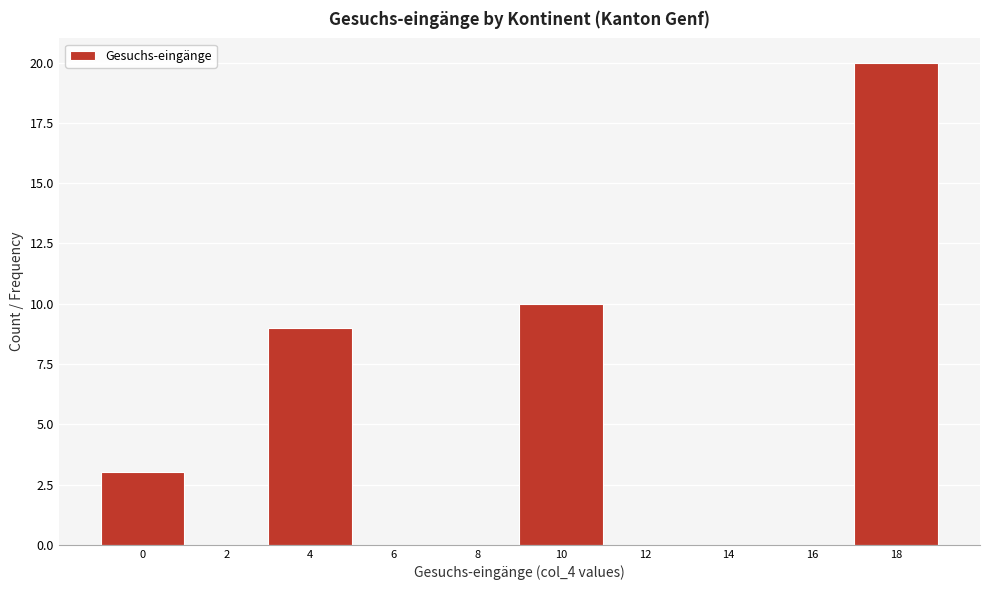

Reading left to right, extract all data points from this chart.

0=3	2=0	4=9	6=0	8=0	10=10	12=0	14=0	16=0	18=20